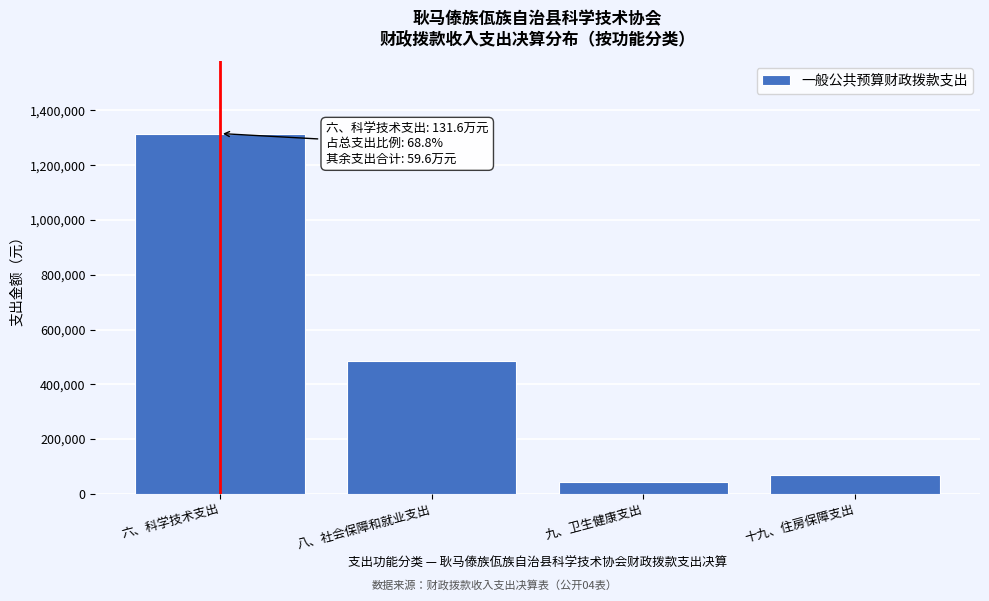

Reading left to right, what are all the values shown in this chart?

1315830.5	485840.9	42927.4	67248.0